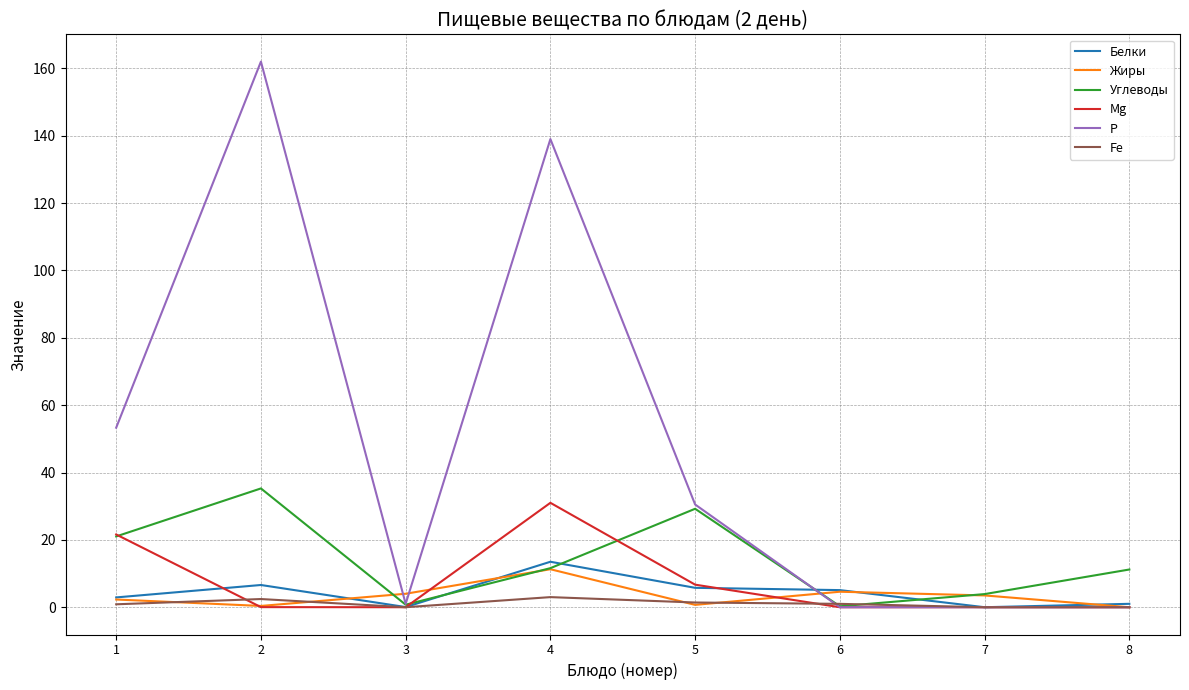

What is the sum of the Жиры values at 7 and 5?

4.2